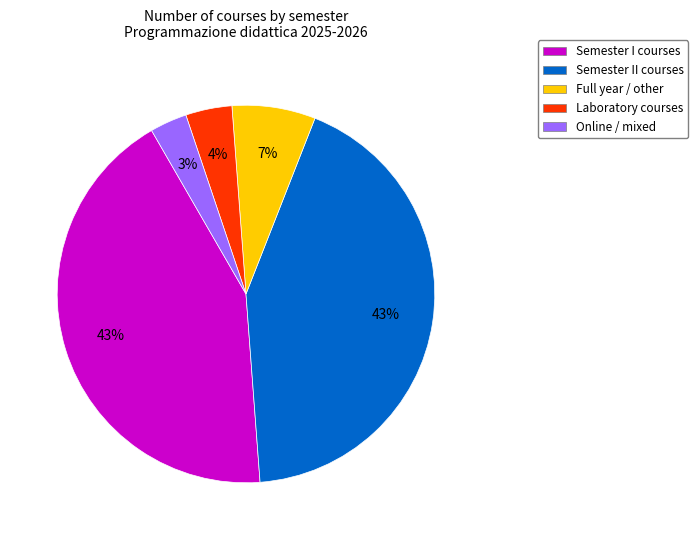

To the nearest percent, what is the average slice percentage?

20%